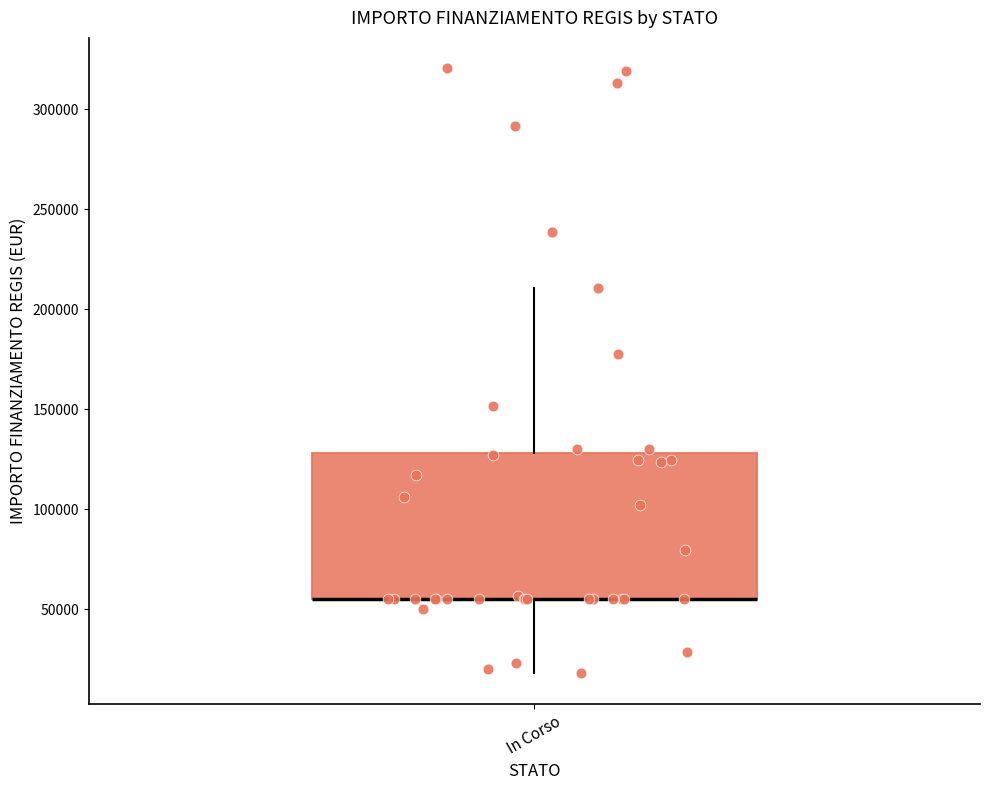

Transcribe this box plot: give where the median line is, the range the box spans, and where the two whiskers end, as read against the y-axis. The values are not printed on the chart, so give them approximately, as read against the axis.

median 55000 (drawn on the box's lower edge), box 55000 to 130000, whiskers 20000 to 210000